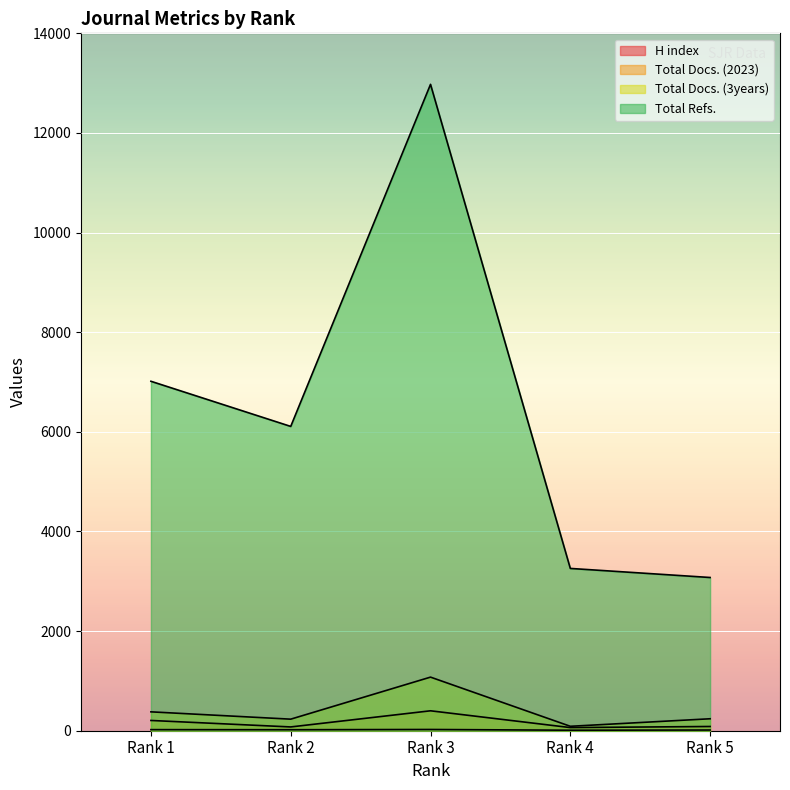

Is it true that Total Docs. (2023) equals 63 at Rank 4?

True